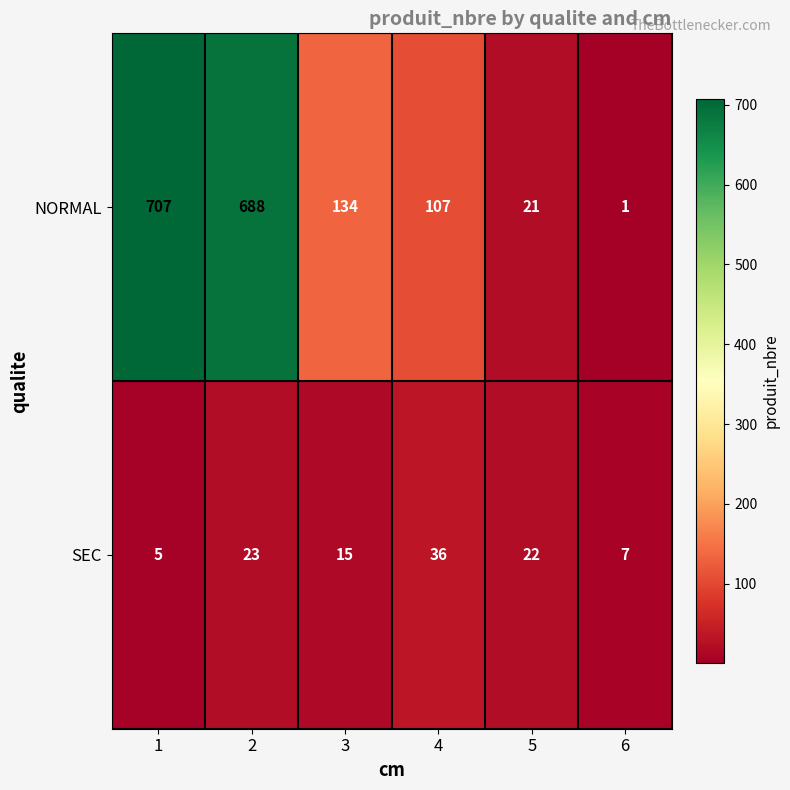

What is the highest value of the SEC series?

36